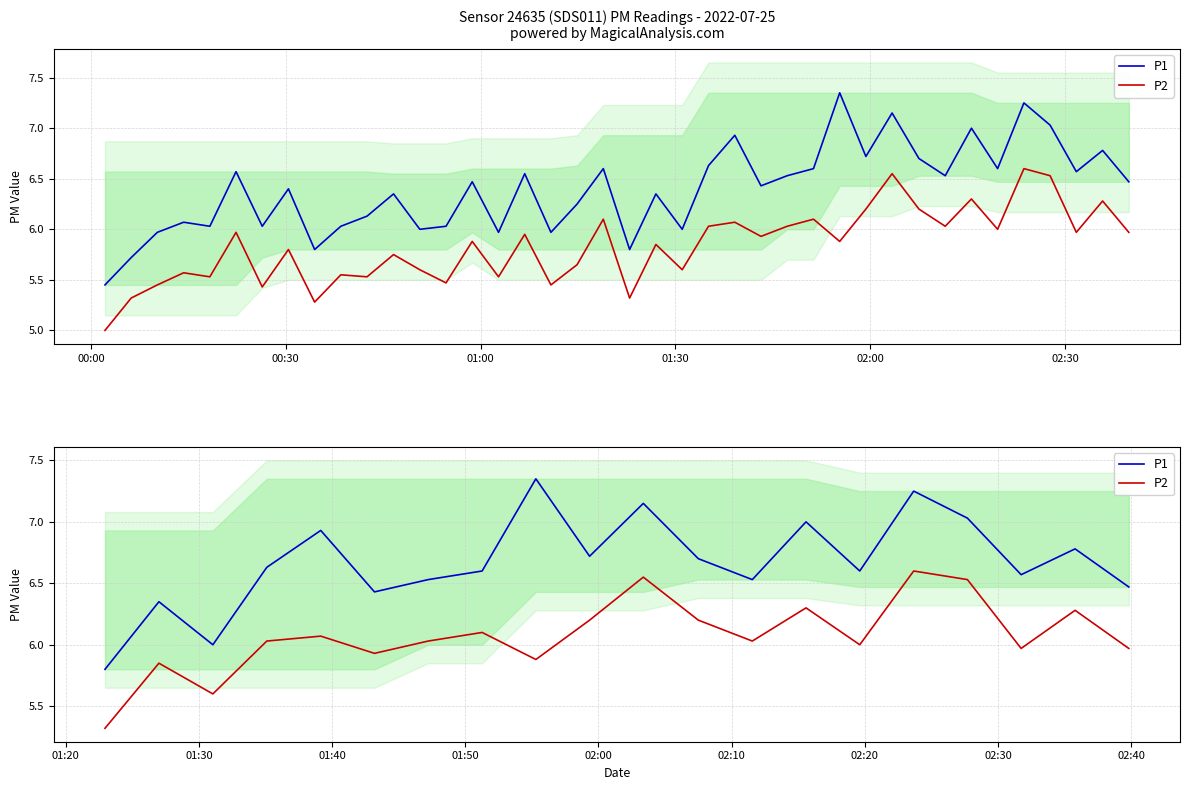

True or false: P2 has a value of 4.3 at 16.

False